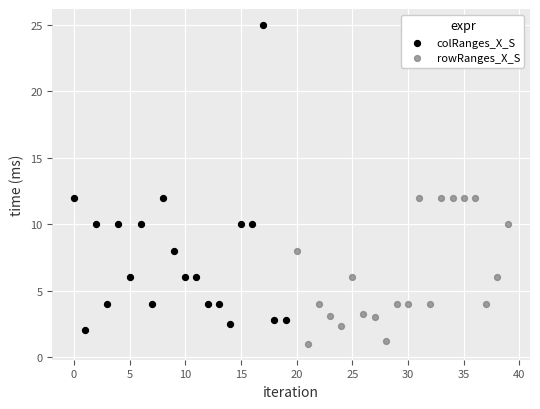

Which series has the widest spread of Y values?

colRanges_X_S